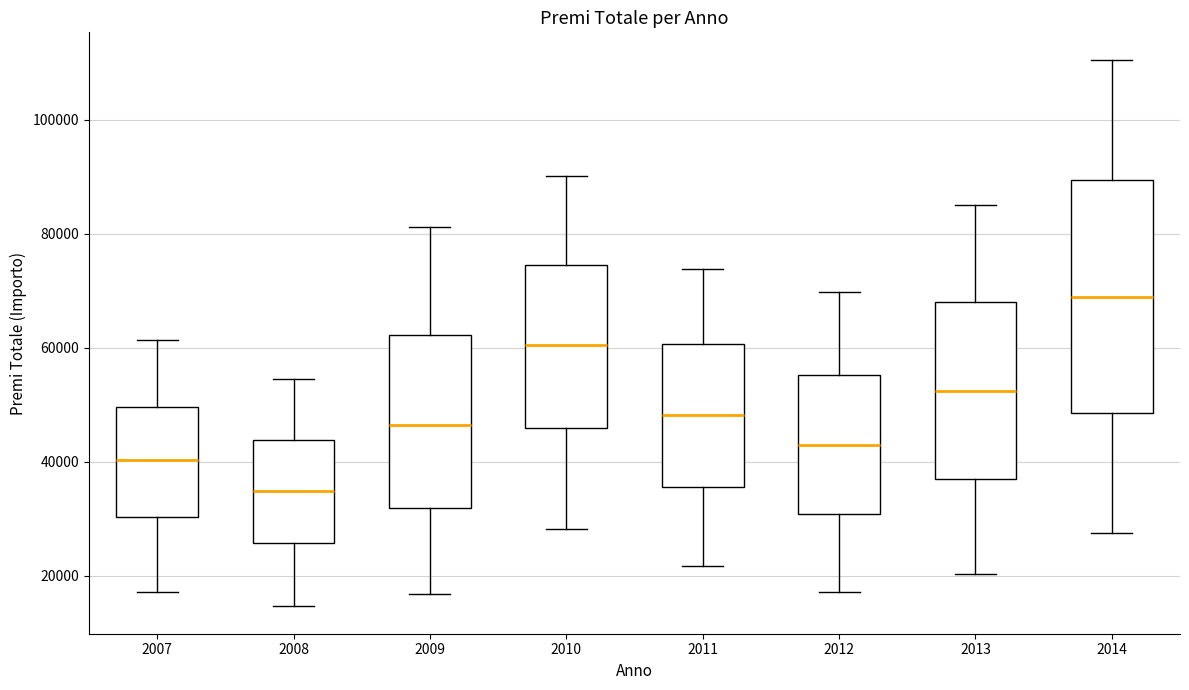

Which box's median line is the lowest?

2008